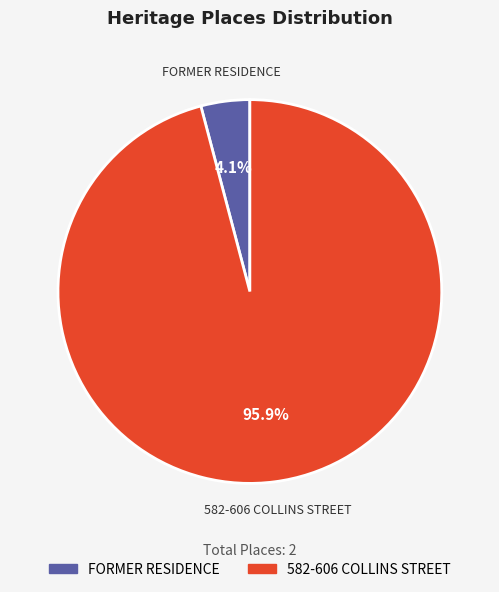

Count the number of slices in the pie.

2